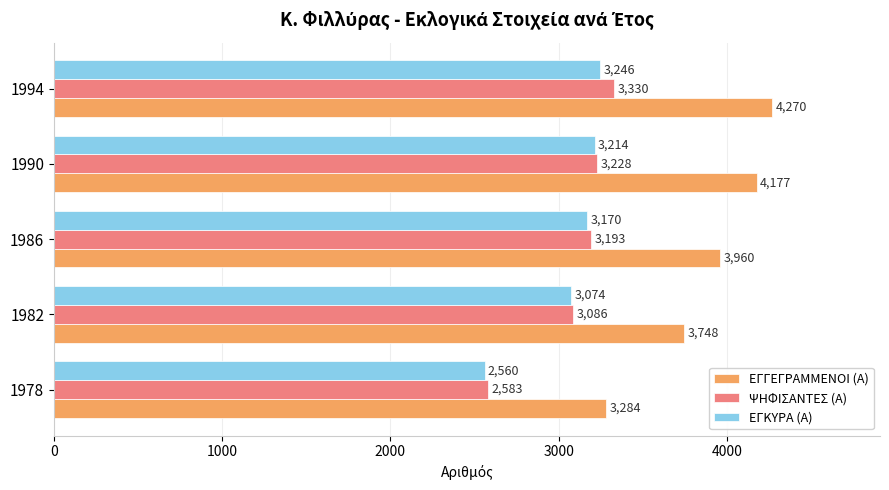

Rank the series at 1986 from highest to lowest value.

ΕΓΓΕΓΡΑΜΜΕΝΟΙ (Α), ΨΗΦΙΣΑΝΤΕΣ (Α), ΕΓΚΥΡΑ (Α)